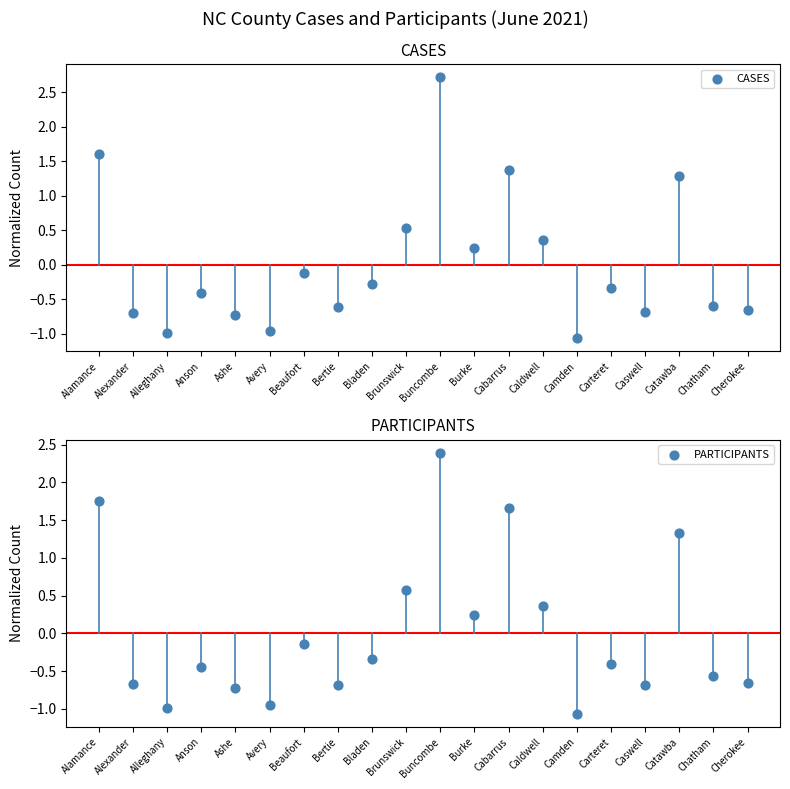

What are all the series names shown in the legend?

CASES, PARTICIPANTS